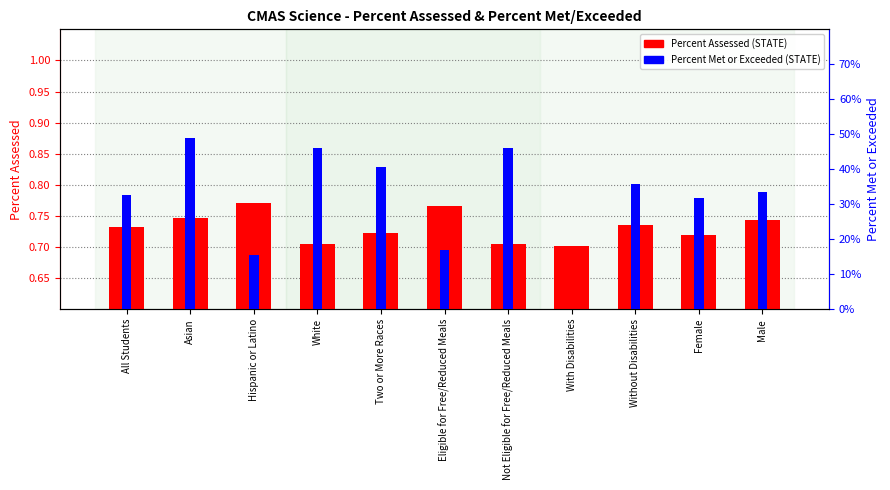

What is the label of the 2nd bar from the left?

Asian